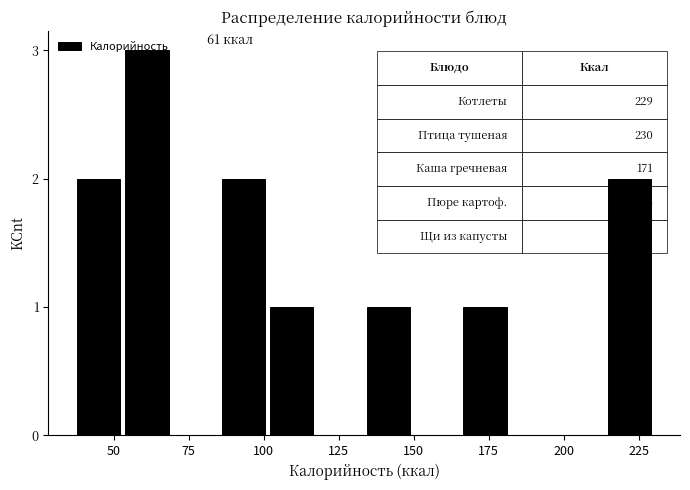

Read against the x-axis, roughly where is the centre of the tallest bar?

60